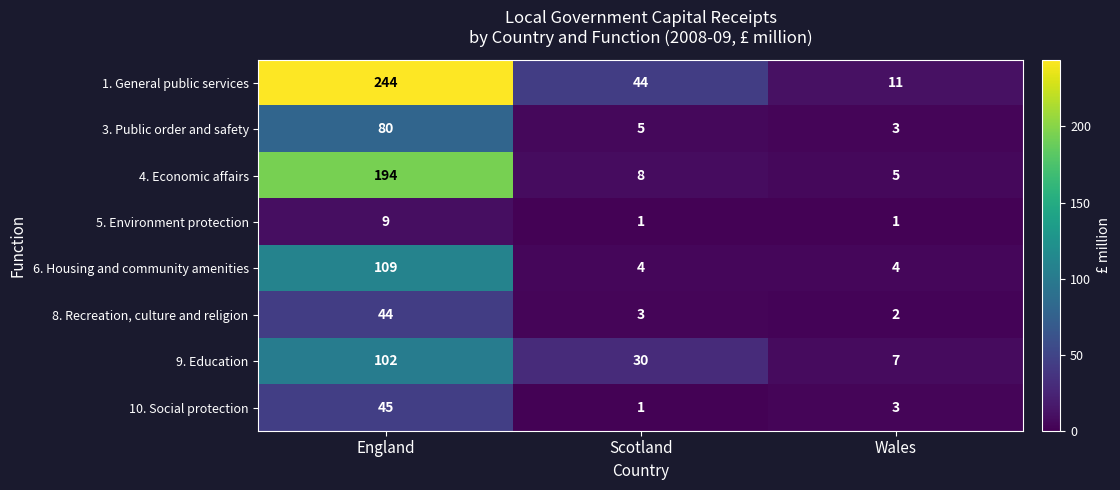

At which label does 10. Social protection first exceed 3?

England